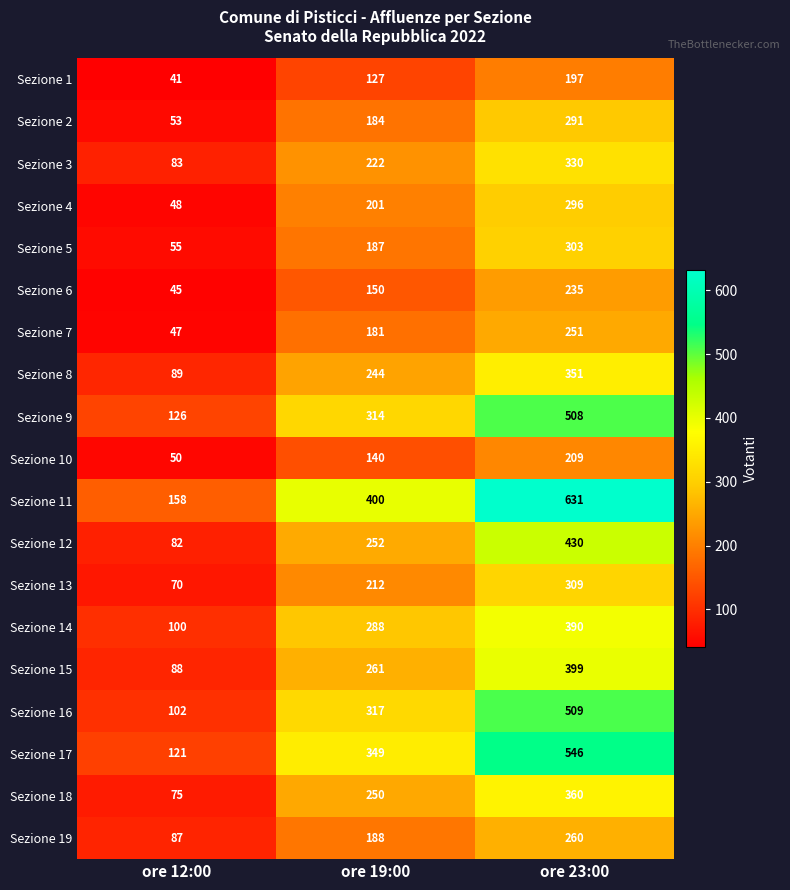

What value does the Sezione 16 series have at ore 23:00?

509